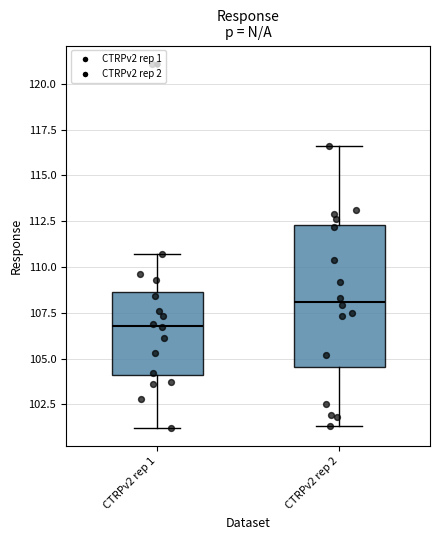

Reading left to right, transcribe this box plot: for each box, give where its median line is, the range the box spans, and where its two whiskers end, as read against the y-axis. The values are not printed on the chart, so give them approximately, as read against the axis.

CTRPv2 rep 1: median 107.0, box 104.0 to 108.5, whiskers 101.0 to 110.5
CTRPv2 rep 2: median 108.0, box 104.5 to 112.5, whiskers 101.5 to 116.5